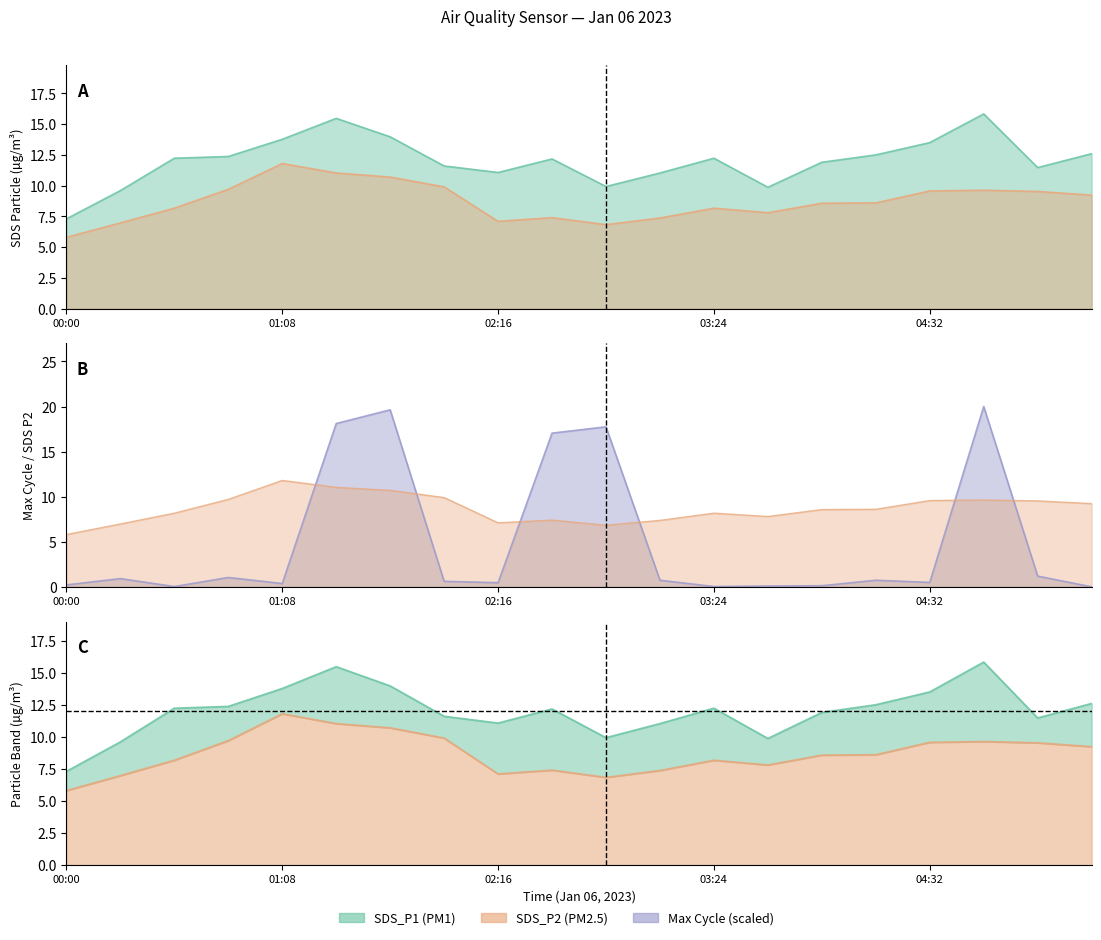

Between which two adjacent categories do Max_cycle_scaled and SDS_P2 first intersect?

01:08 and 01:25